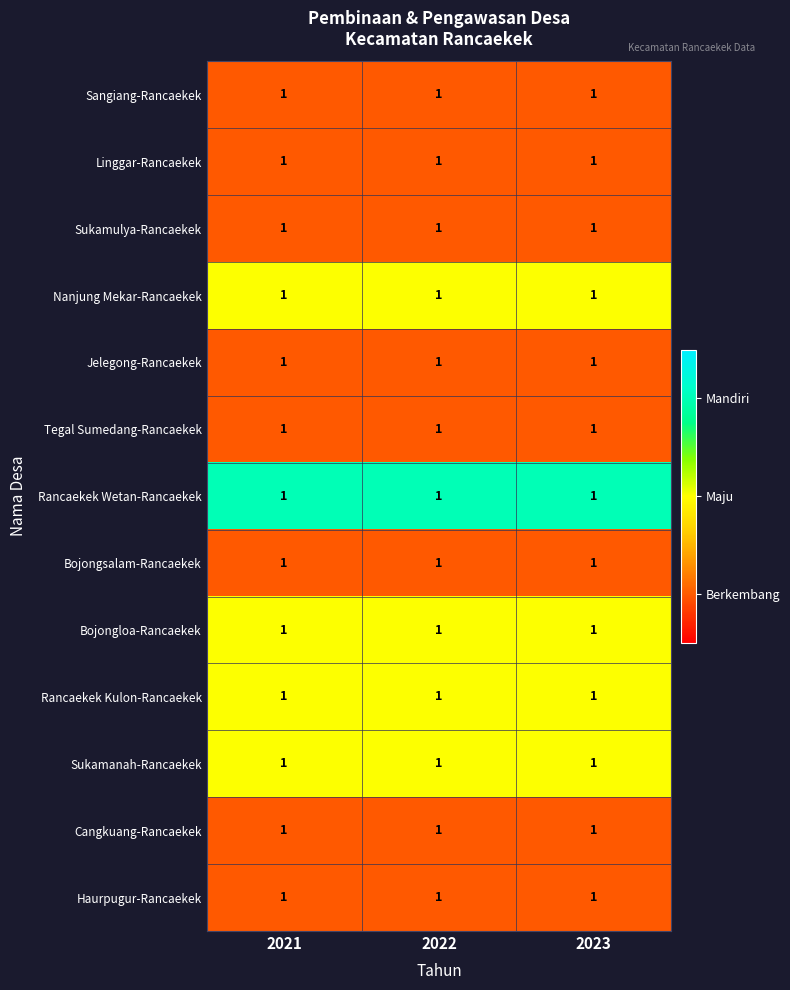

Which series has the largest total across all categories?

Rancaekek Wetan-Rancaekek